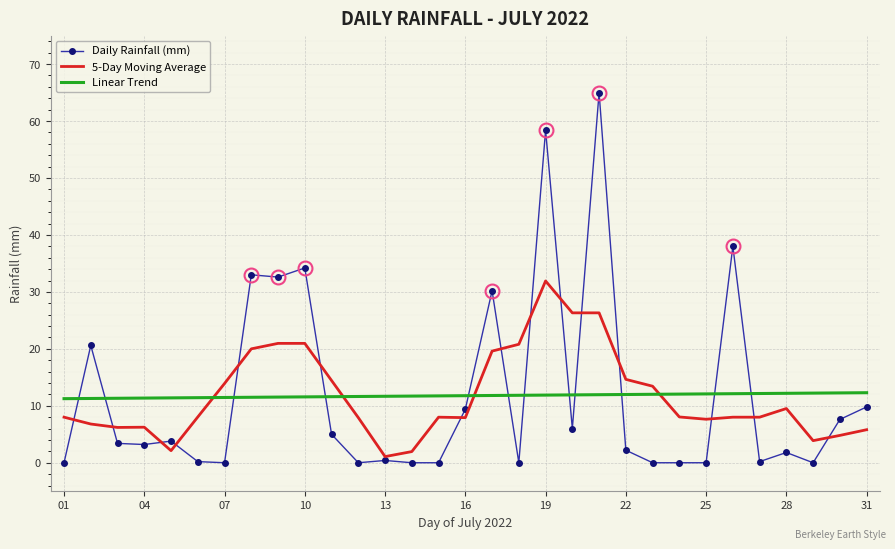

What is the highest value of the Daily Rainfall (mm) series?

65.0